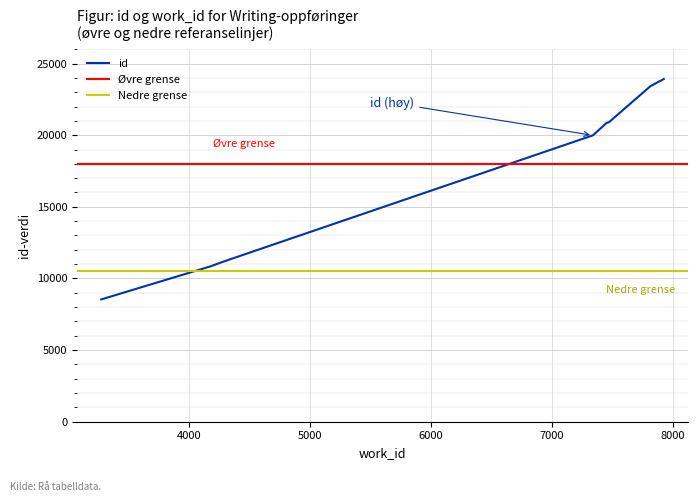

Which has a higher value, 7338 or 3985?

7338